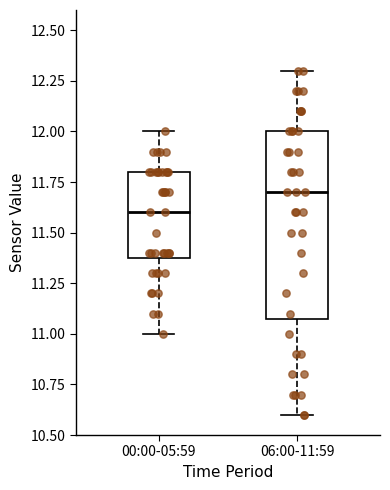

Reading left to right, read every box against the y-axis: the position of its median line, the range the box covers, and the ends of its whiskers. The values are not printed on the chart, so give them approximately, as read against the axis.

00:00-05:59: median 11.6, box 11.4 to 11.8, whiskers 11.0 to 12.0
06:00-11:59: median 11.7, box 11.1 to 12.0, whiskers 10.6 to 12.3